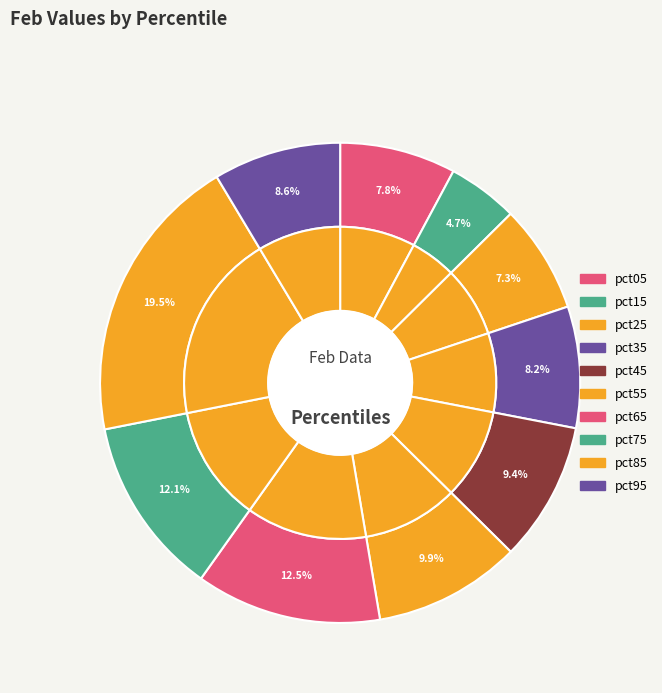

To the nearest percent, what is the combined percentage of pct85 and pct25?

27%